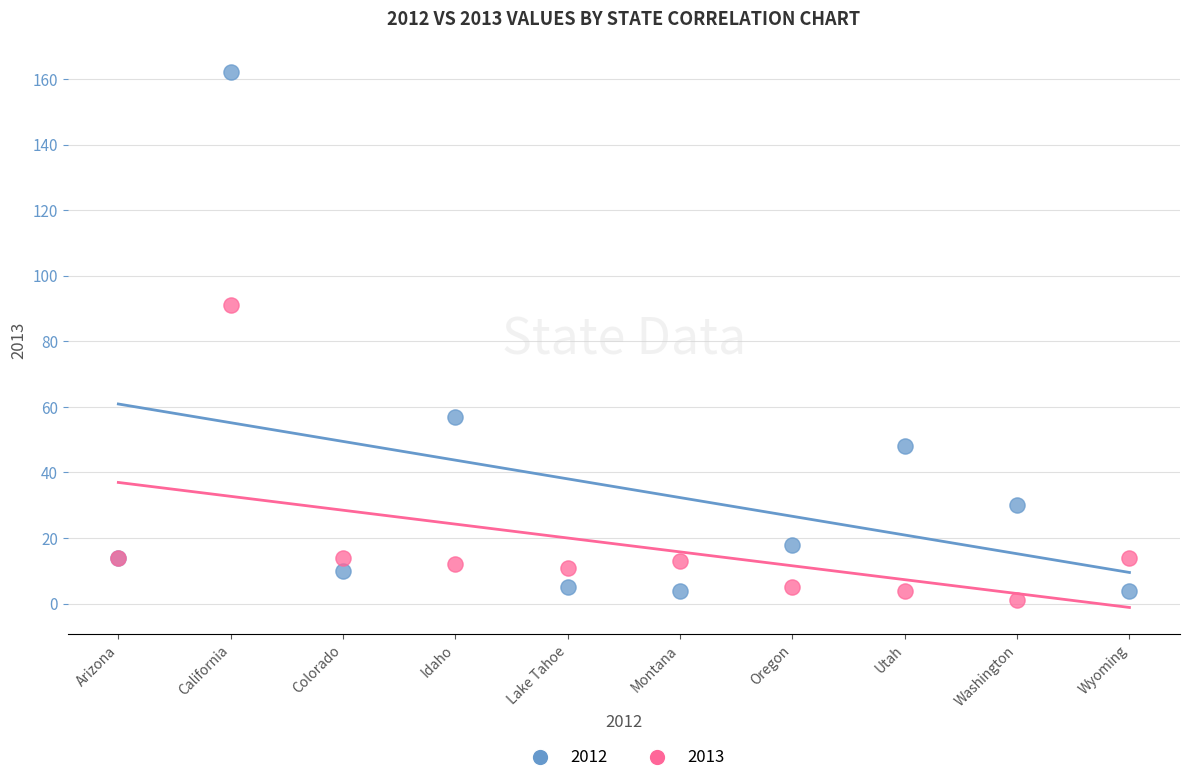

Which series has the largest Y range (max minus min)?

2012